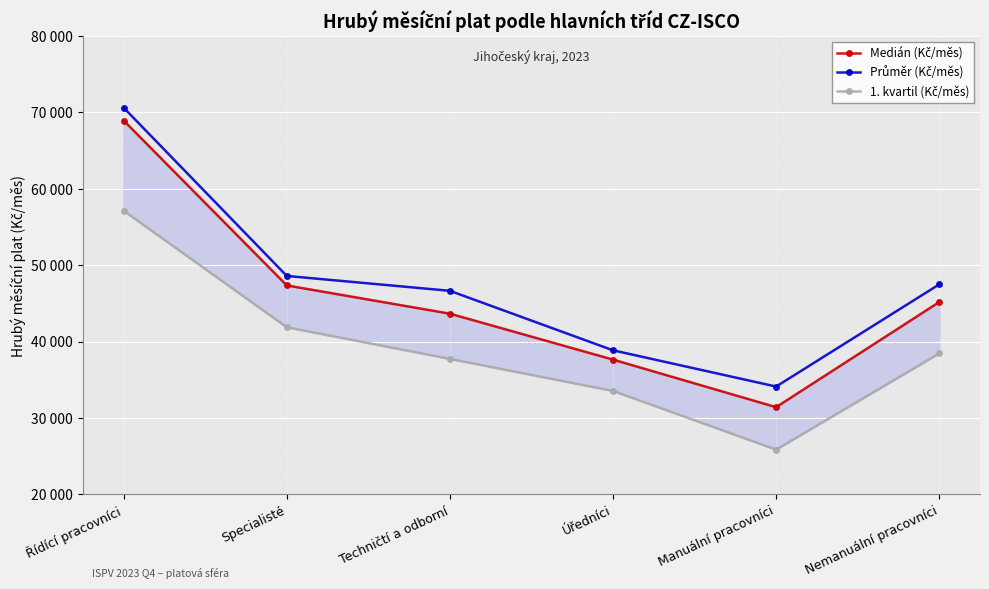

List the series in order of their overall mean, highest first.

Průměr (Kč/měs), Medián (Kč/měs), 1. kvartil (Kč/měs)